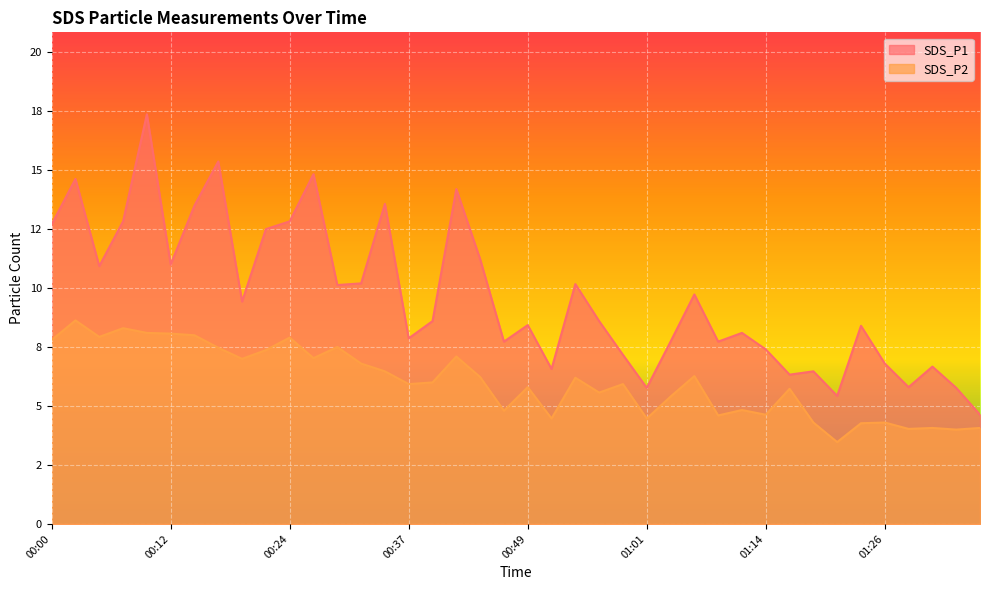

What is the average value of the SDS_P1 series?

9.6